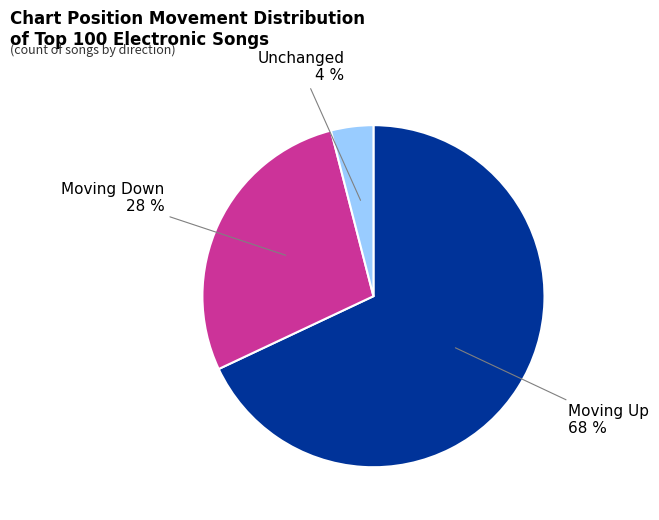

Is there any slice that represents more than half of the pie?

Yes